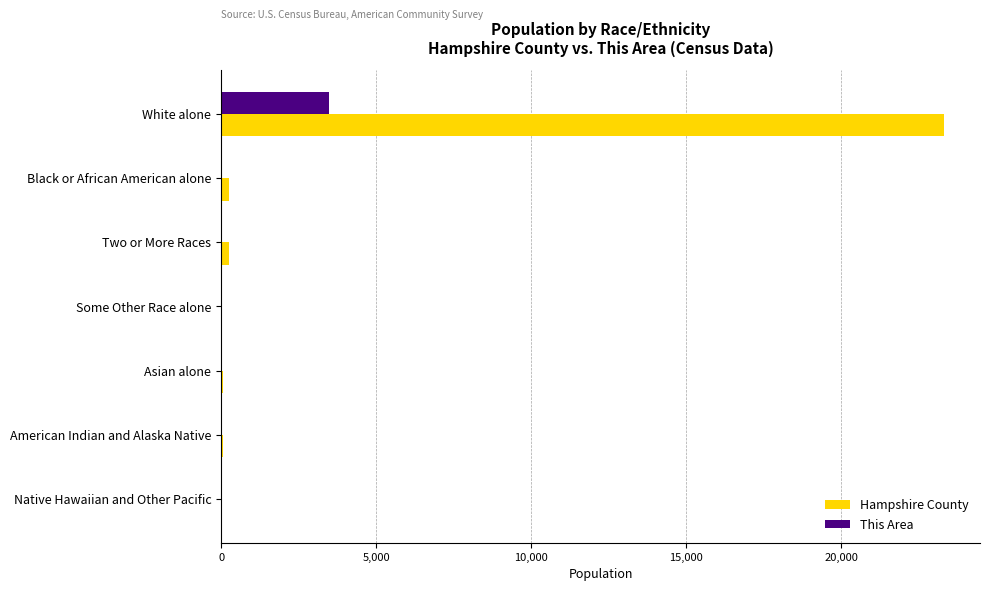

What is the sum of all This Area values?

3565